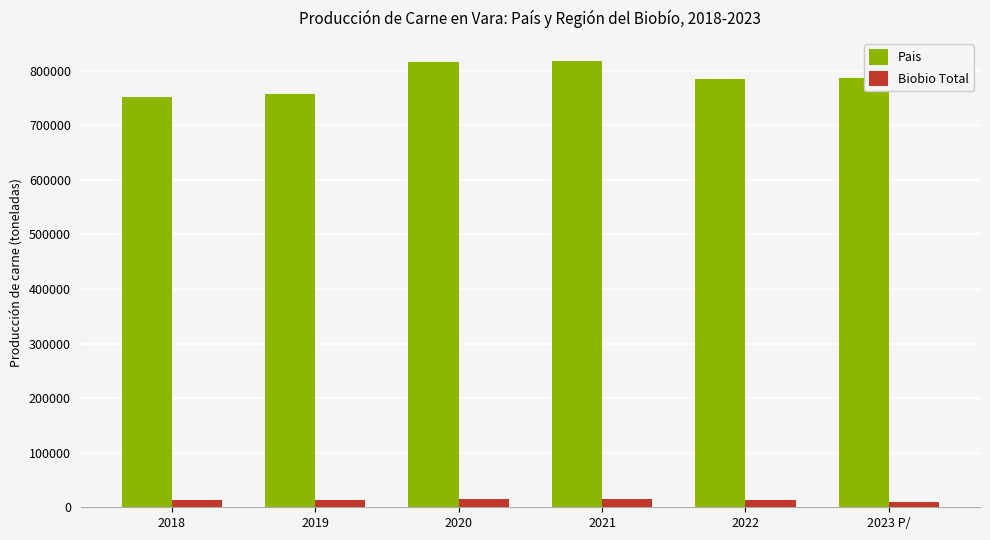

What is the approximate value of Biobio Total at 2018?

12482.1